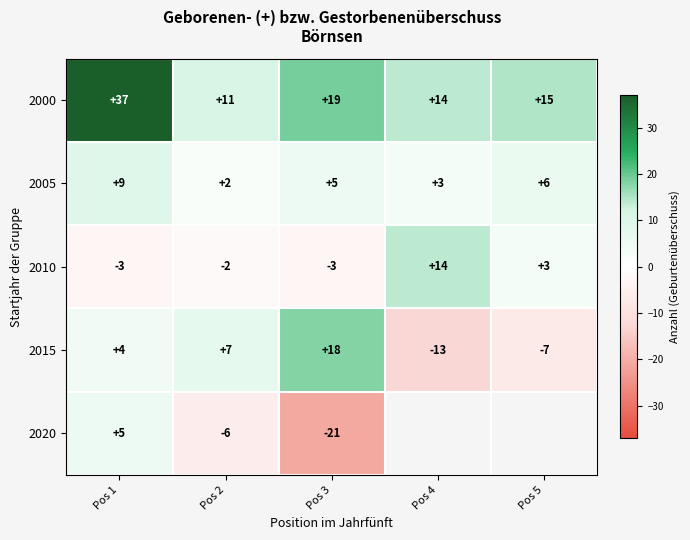

What is the sum of the 2000 values at Pos 5 and Pos 3?

34